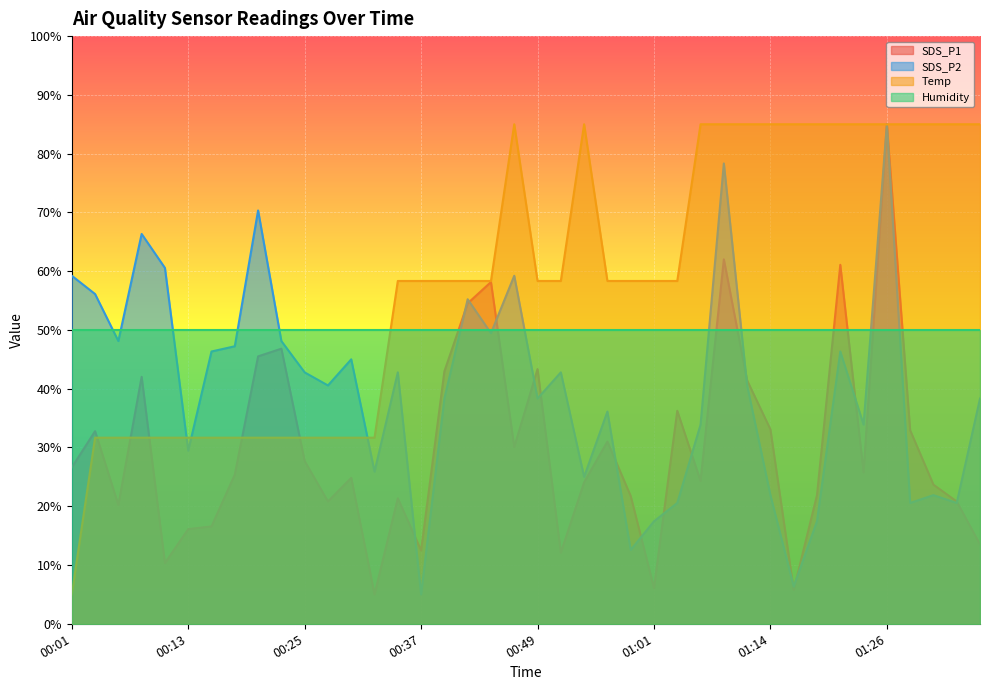

Read the Temp value at 00:37.

58.3